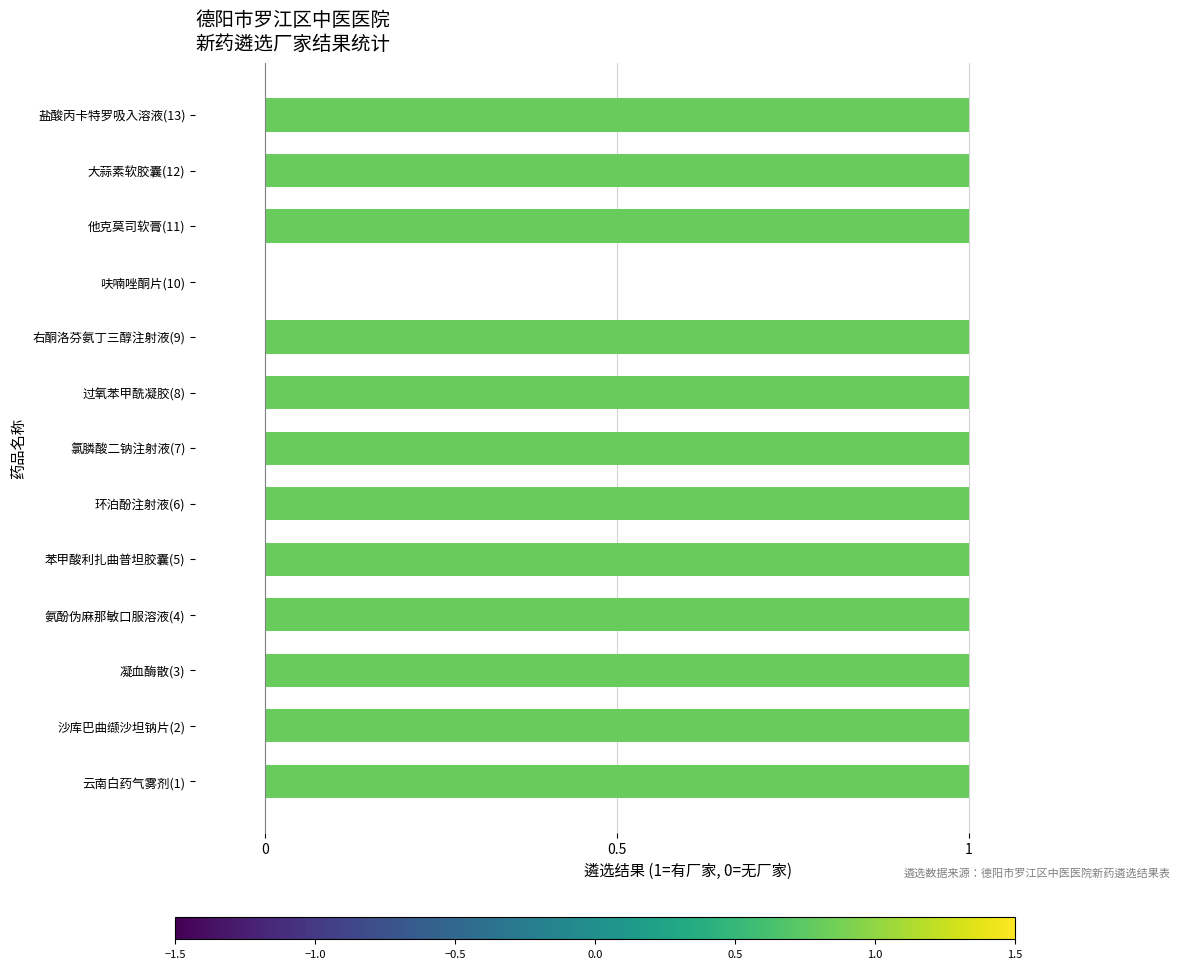

What is the maximum value shown in the chart?

1